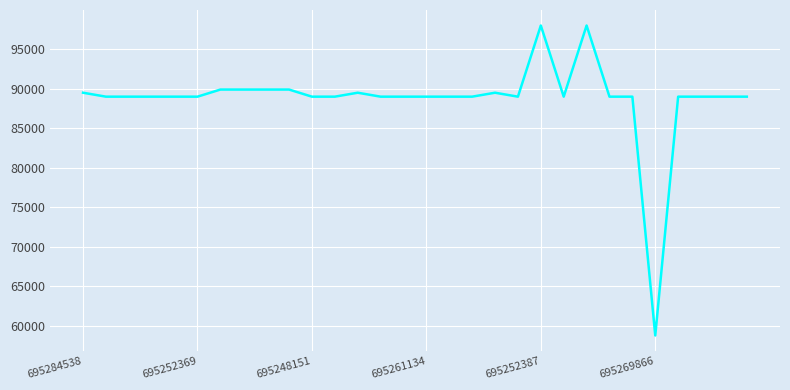

True or false: there are more than 2 points higher than both neighbors.

True